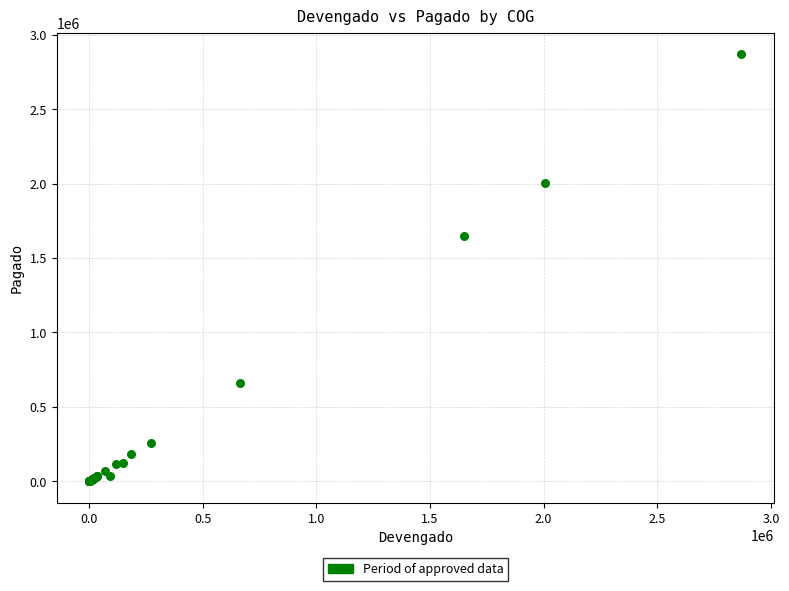

What Y value in the scatter plot is closest to 1435335?

1647879.0